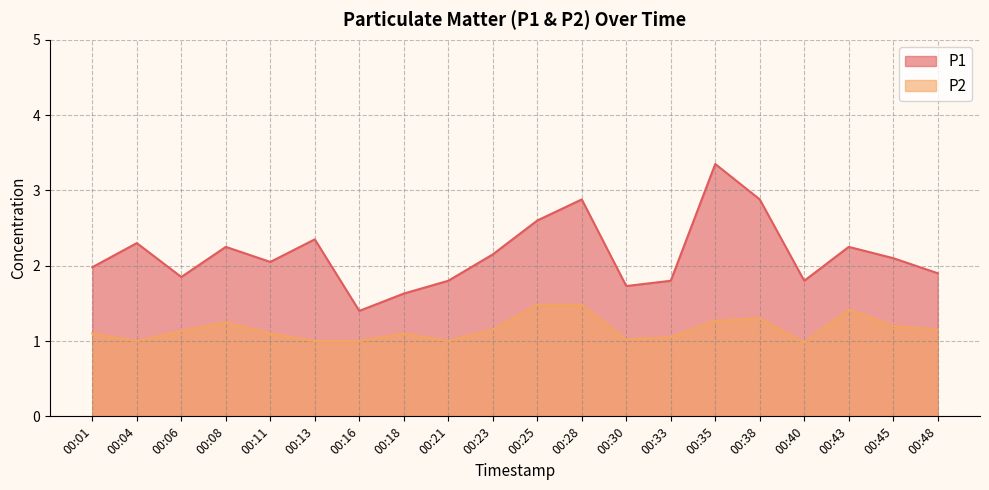

Reading right to left, extract all data points from this chart.

P1: 1.9	2.1	2.2	1.8	2.9	3.4	1.8	1.7	2.9	2.6	2.1	1.8	1.6	1.4	2.4	2.0	2.2	1.9	2.3	2.0
P2: 1.1	1.2	1.4	1.0	1.3	1.3	1.1	1.0	1.5	1.5	1.1	1.0	1.1	1.0	1.0	1.1	1.2	1.1	1.0	1.1